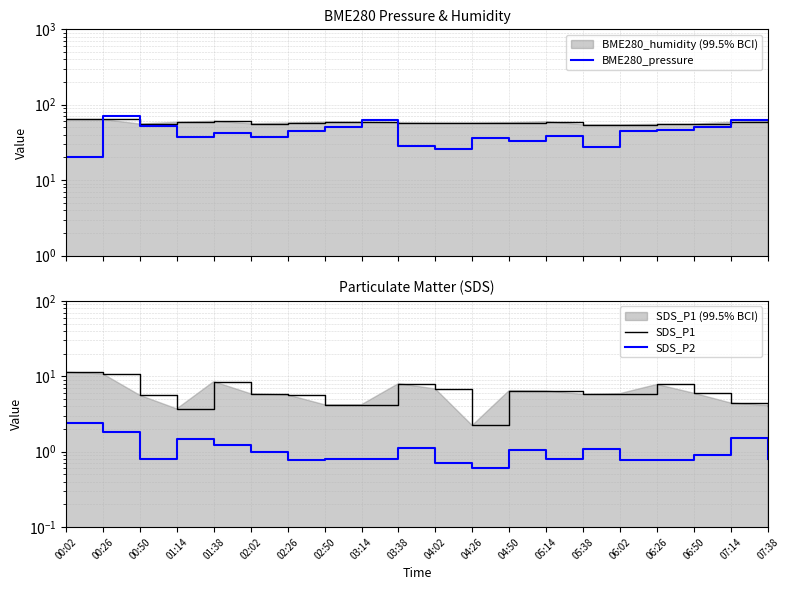

Which series has the widest spread of values?

BME280_pressure